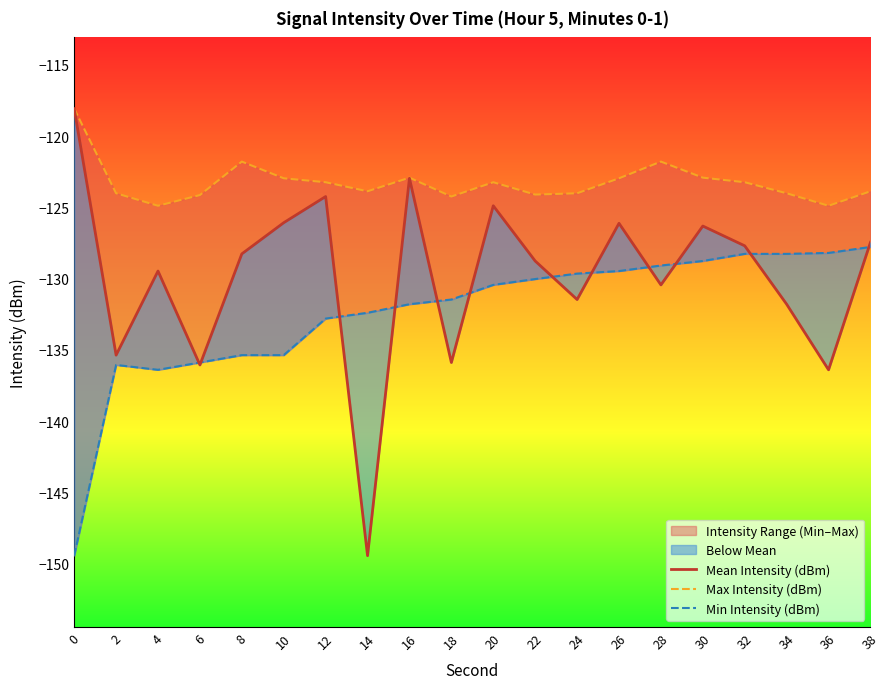

True or false: Min Intensity (dBm) and Max Intensity (dBm) cross at least once.

False